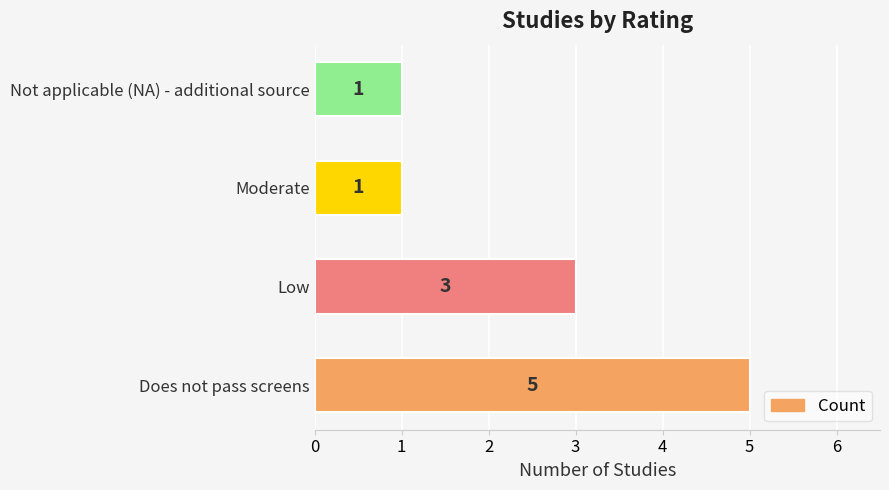

The value at Moderate is 1. True or false?

True